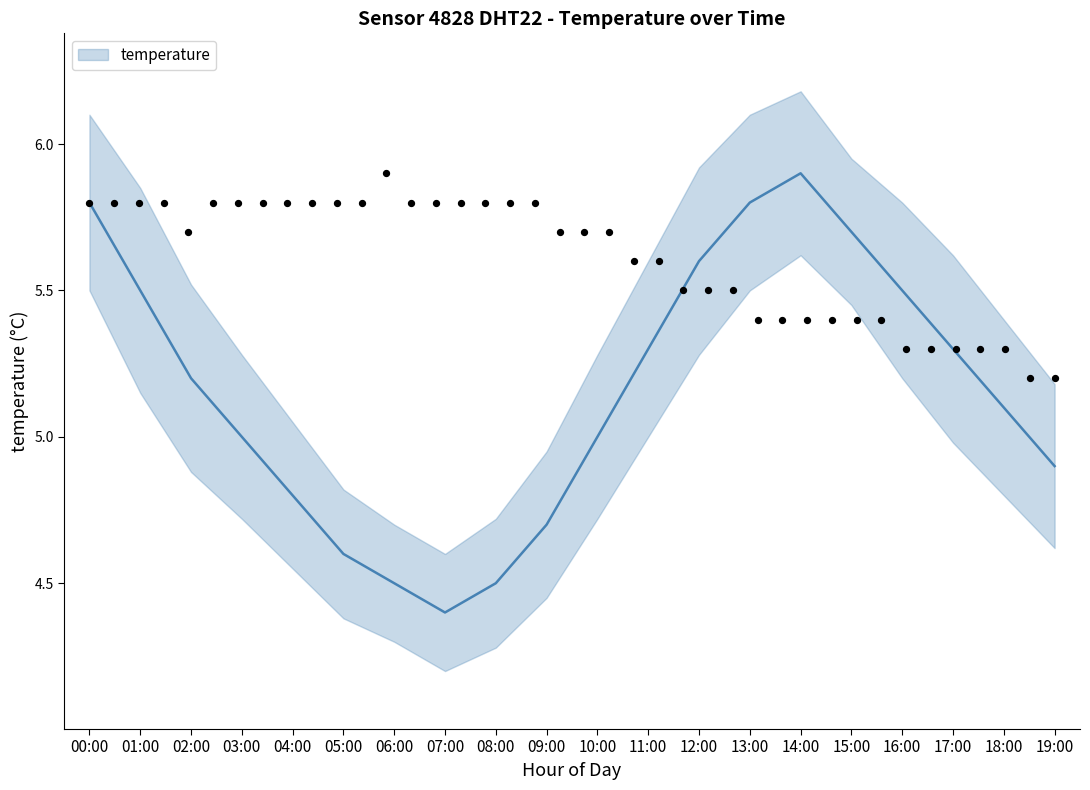

What is the change in value from 01:00 to 19:00?

-0.6